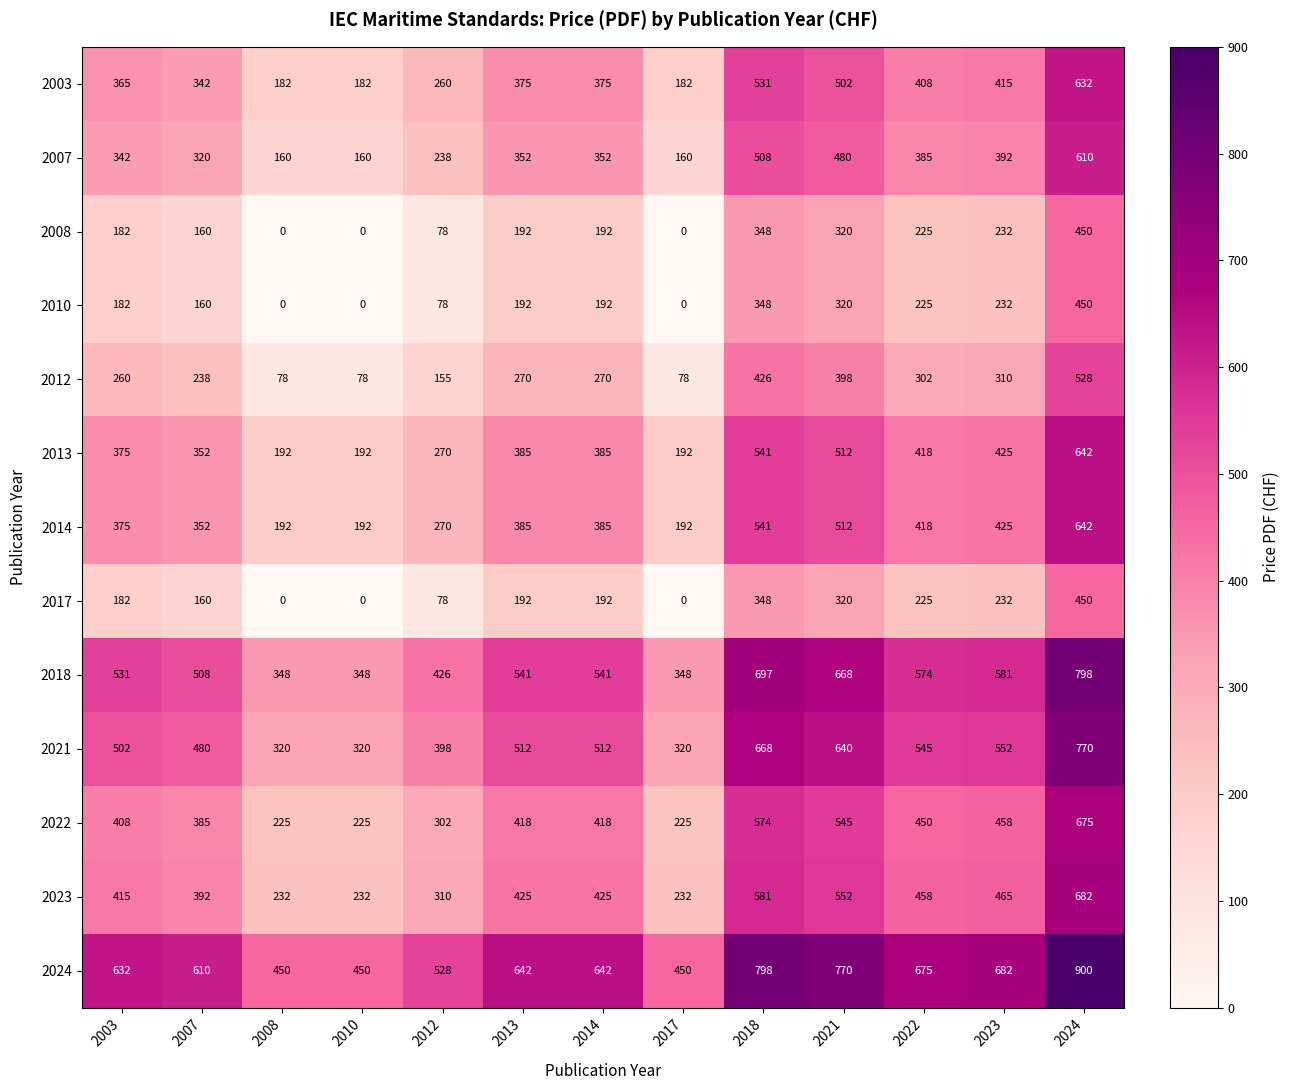

At how many categories does at least one series exceed 506?

10